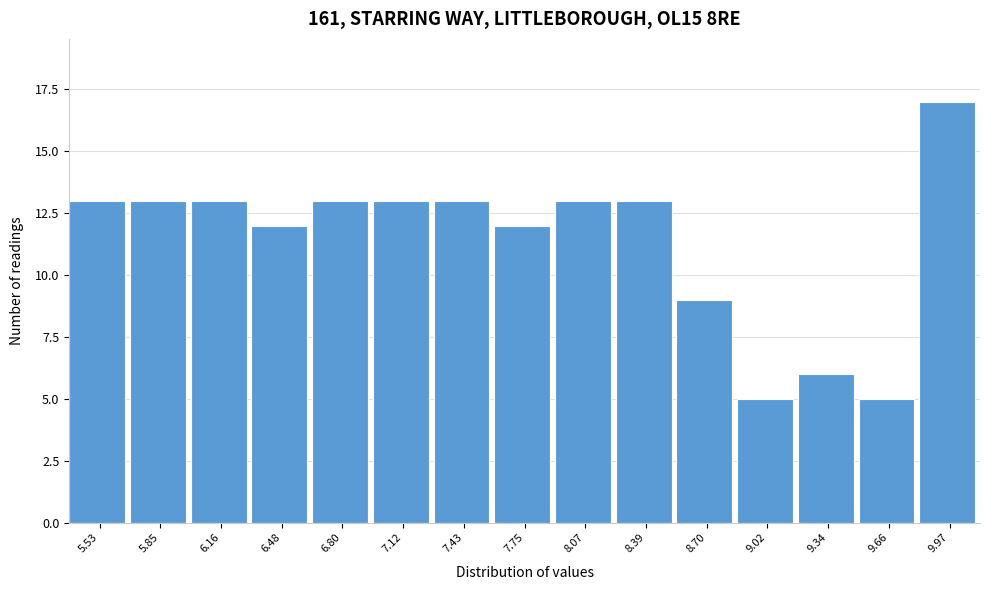

Reading right to left, list all the values displayed in this chart.

17	5	6	5	9	13	13	12	13	13	13	12	13	13	13